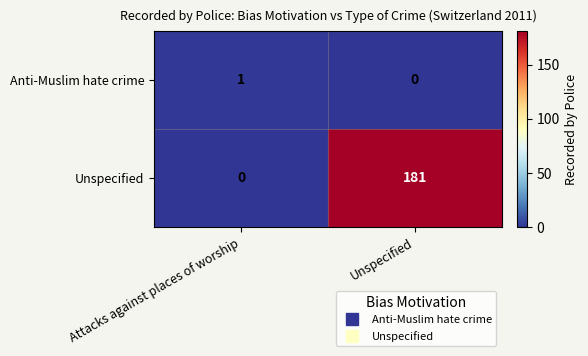

At which label is Unspecified closest to 90?

Attacks against places of worship